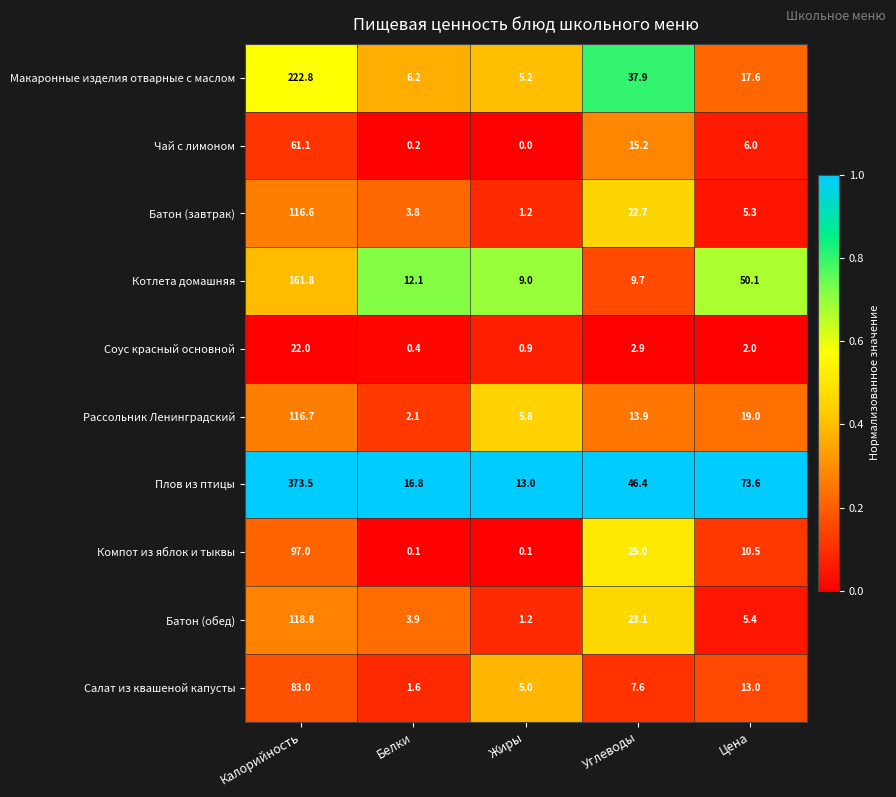

Which series has the widest spread of values?

Плов из птицы